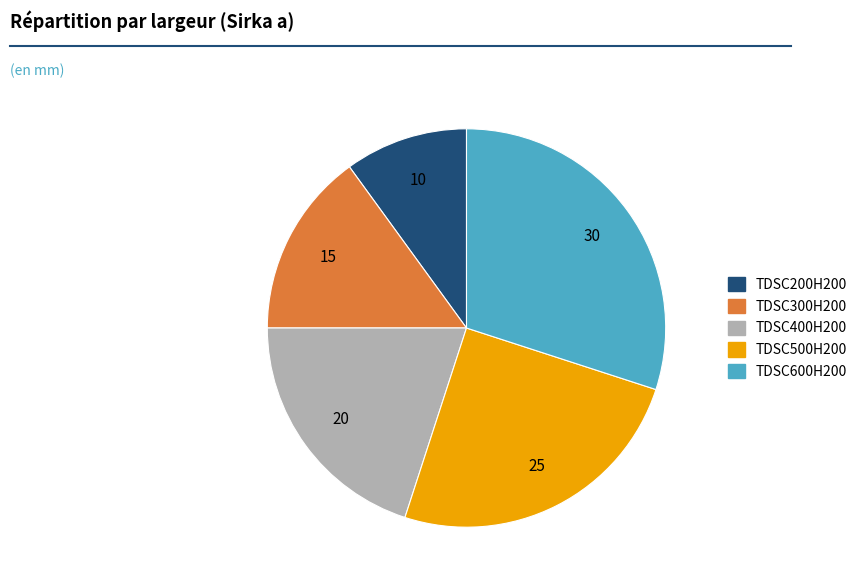

What is the smallest slice in the pie chart?

TDSC200H200